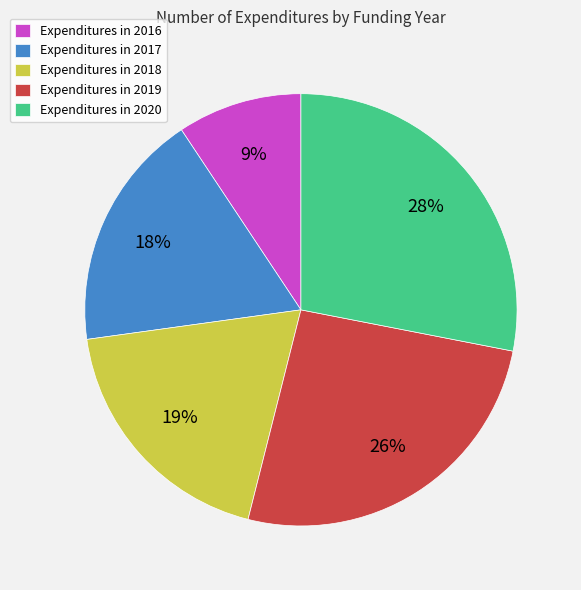

Combined, do Expenditures in 2019 and Expenditures in 2020 account for over 50%?

Yes